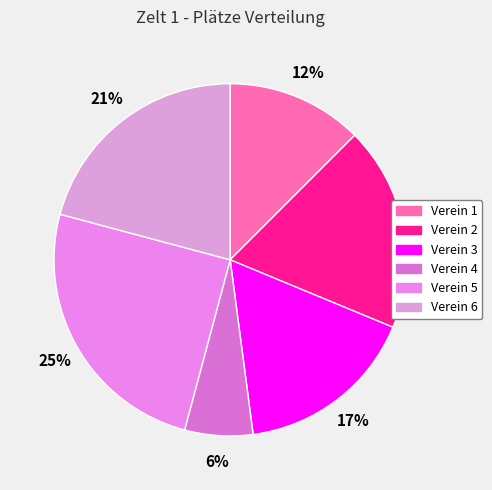

How many segments does this pie chart have?

6